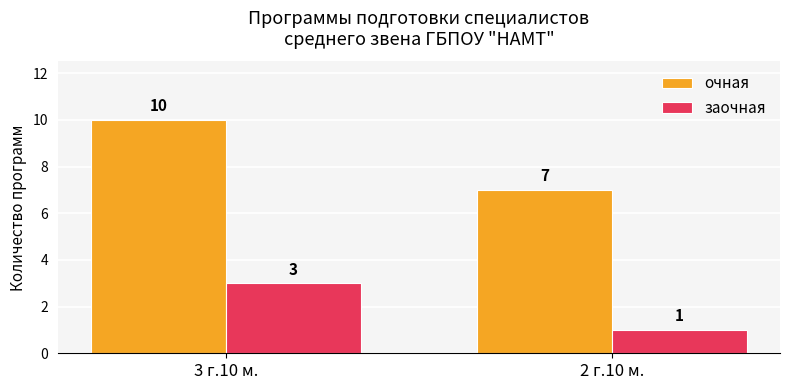

Reading left to right, extract all data points from this chart.

очная: 10	7
заочная: 3	1